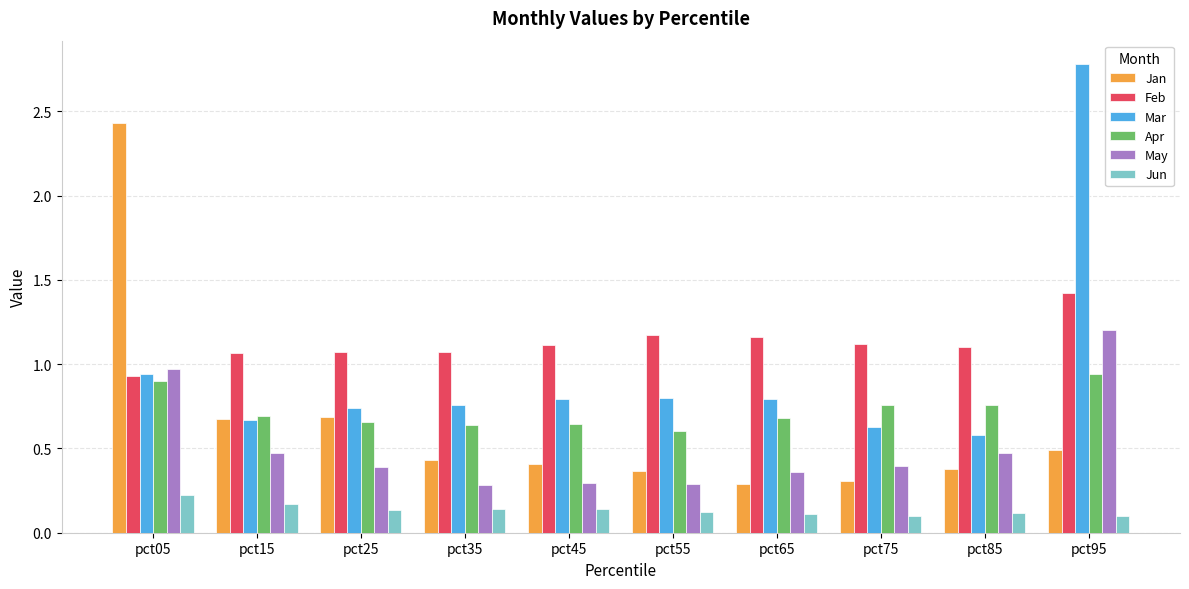

How many data points in Feb are above 1?

9